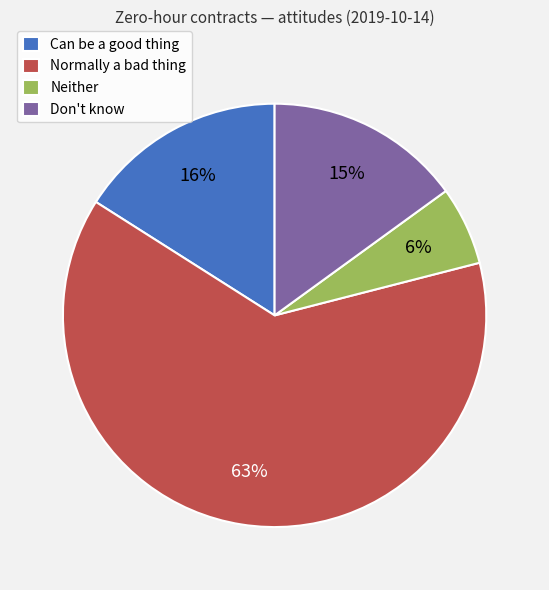

Between Neither and Can be a good thing, which is larger?

Can be a good thing